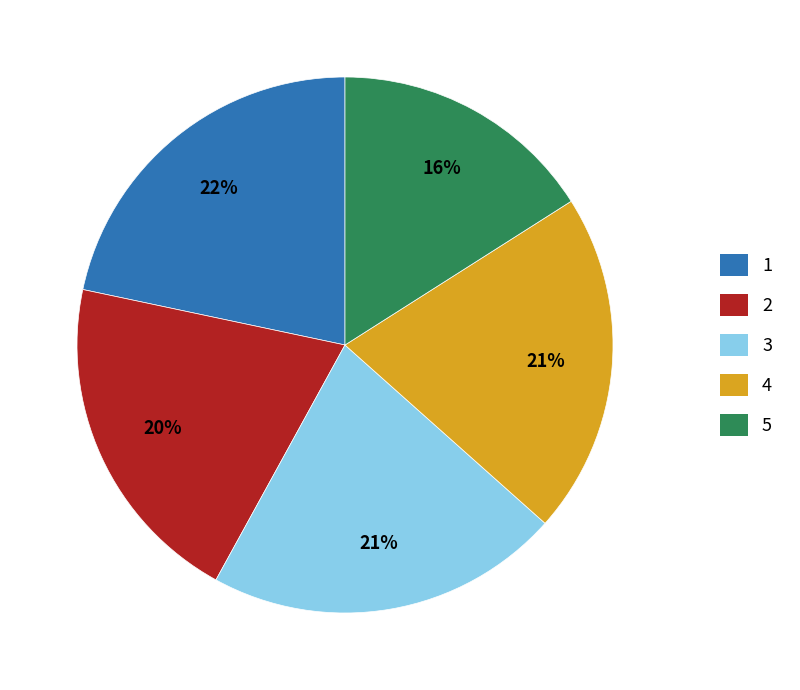

To the nearest percent, what is the average slice percentage?

20%